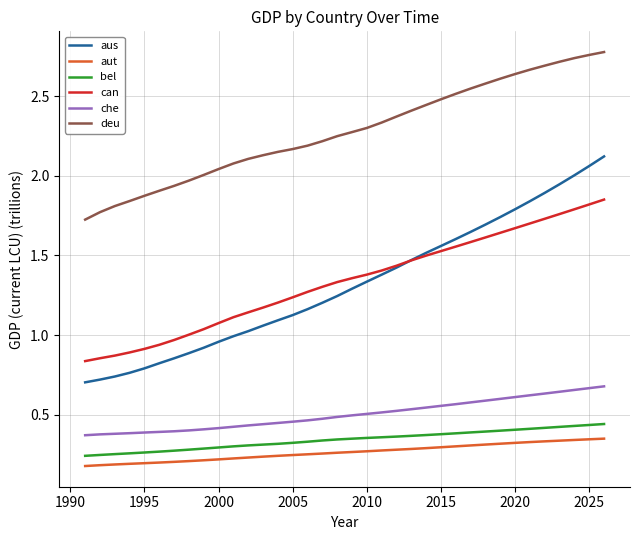

True or false: aut and can cross at least once.

False